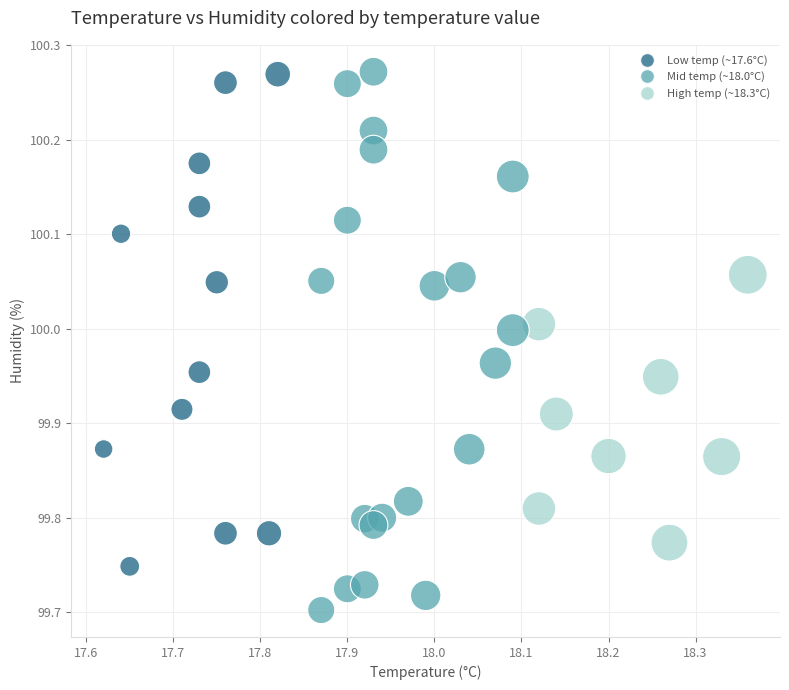

What is the range of Y values (max minus min)?

0.6